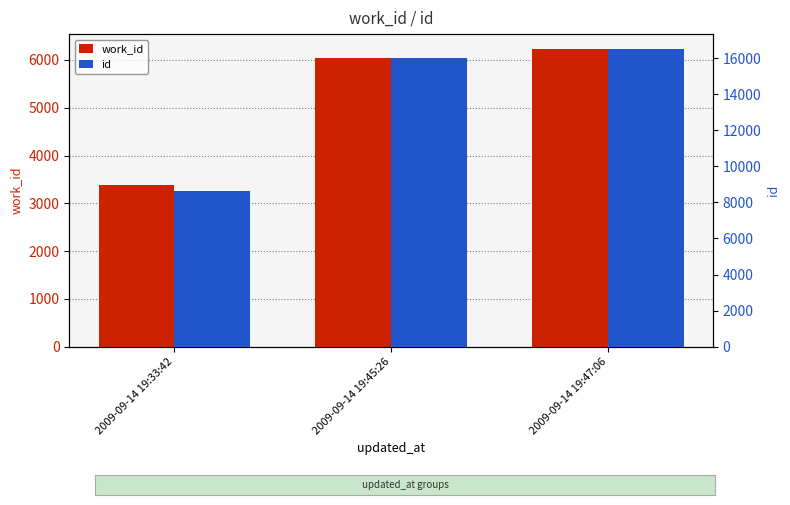

What is the difference between the highest and lowest values at 2009-09-14 19:47:06?

10278